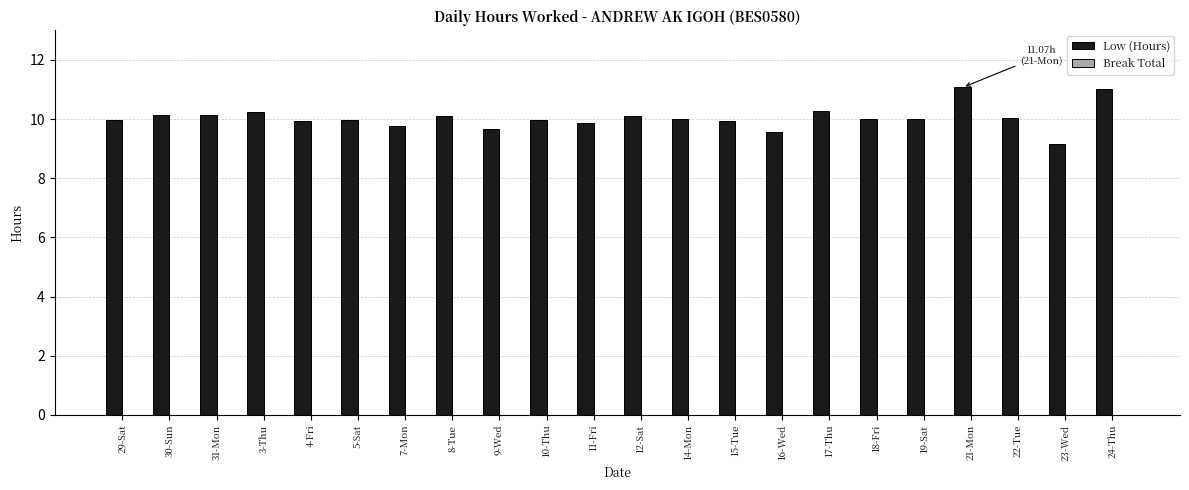

What is the label of the 14th bar from the right?

9-Wed